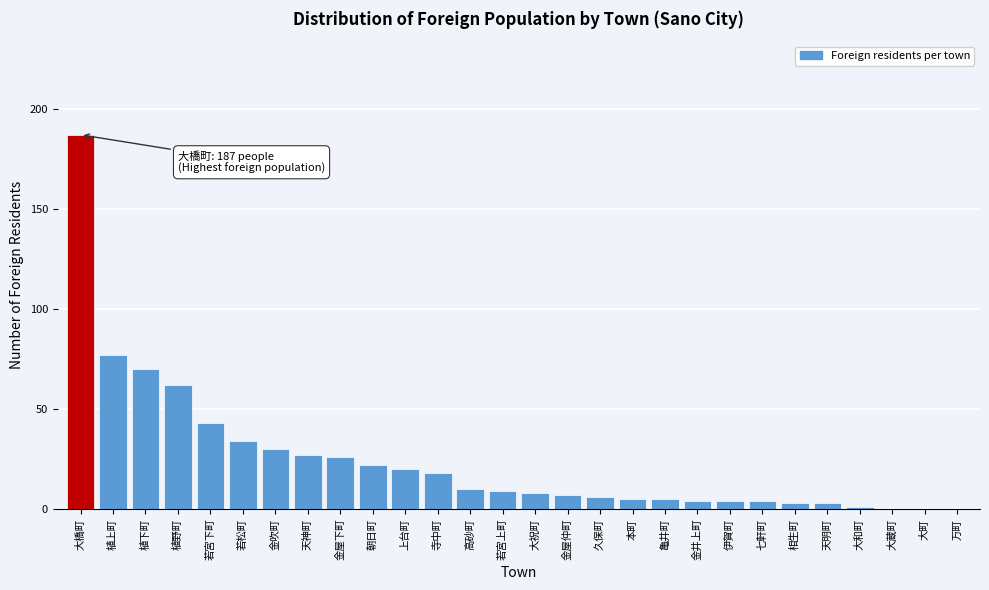

Reading right to left, transcribe all the data shown in this chart.

万町=0	大町=0	大蔵町=0	大和町=1	天明町=3	相生町=3	七軒町=4	伊賀町=4	金井上町=4	亀井町=5	本町=5	久保町=6	金屋仲町=7	大祝町=8	若宮上町=9	高砂町=10	寺中町=18	上台町=20	朝日町=22	金屋下町=26	天神町=27	金吹町=30	若松町=34	若宮下町=43	植野町=62	植下町=70	植上町=77	大橋町=187